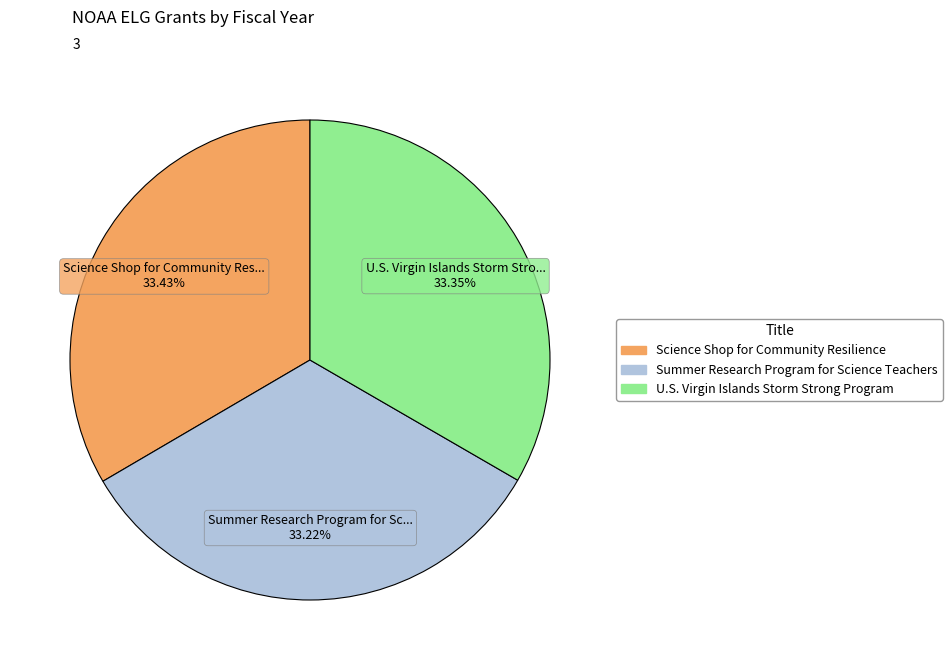

Does any single category account for the majority?

No